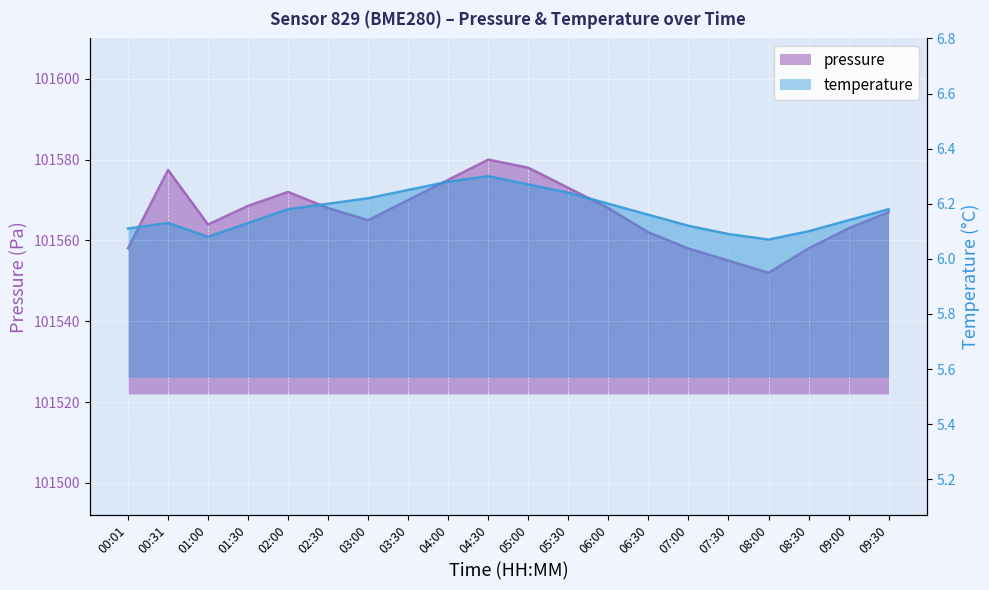

True or false: temperature has a value of 2.4 at 02:00.

False